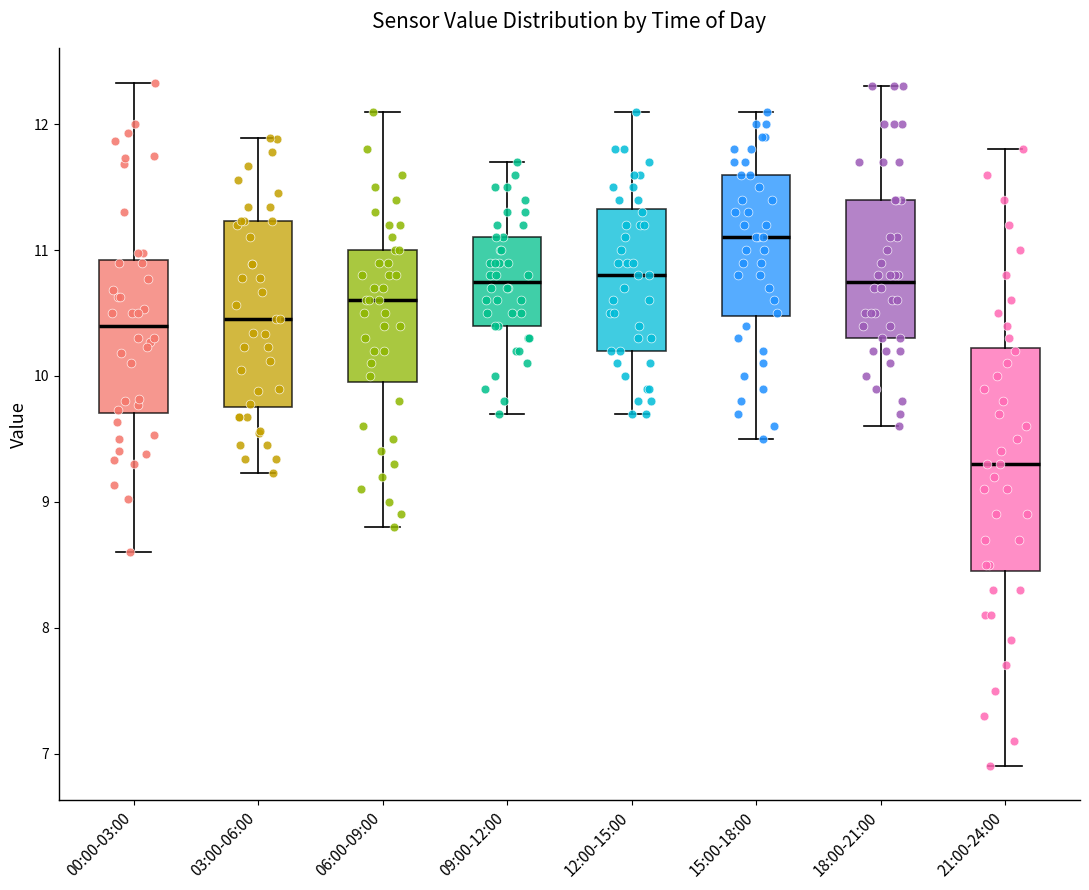

Comparing the boxes themselves (not the whiskers), which one is the tallest?

21:00-24:00